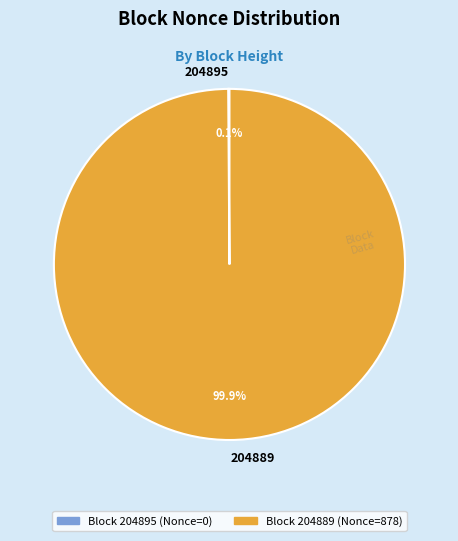

What is the largest slice in the pie chart?

204889